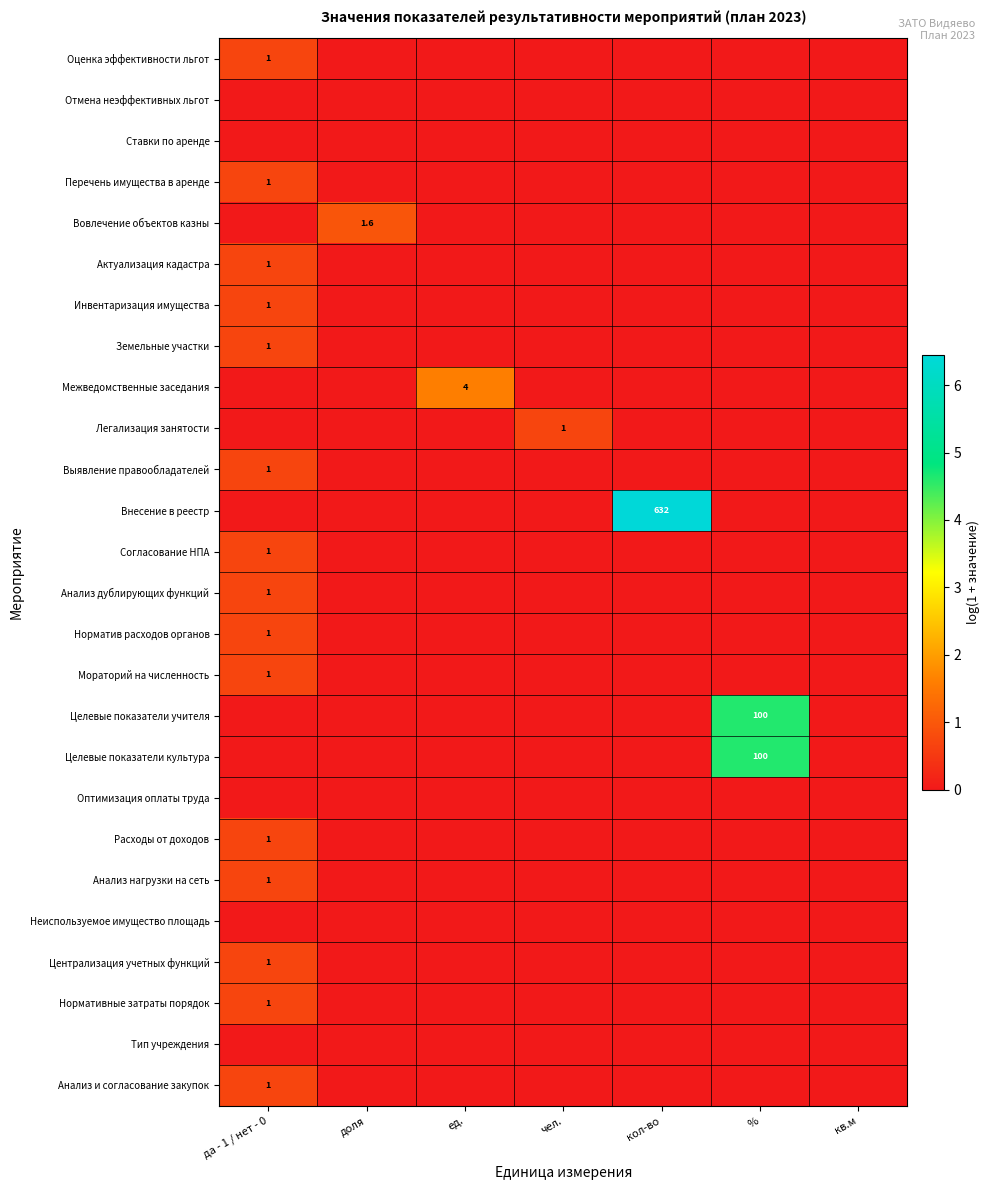

True or false: Легализация занятости has a value of 1.0 at чел..

True